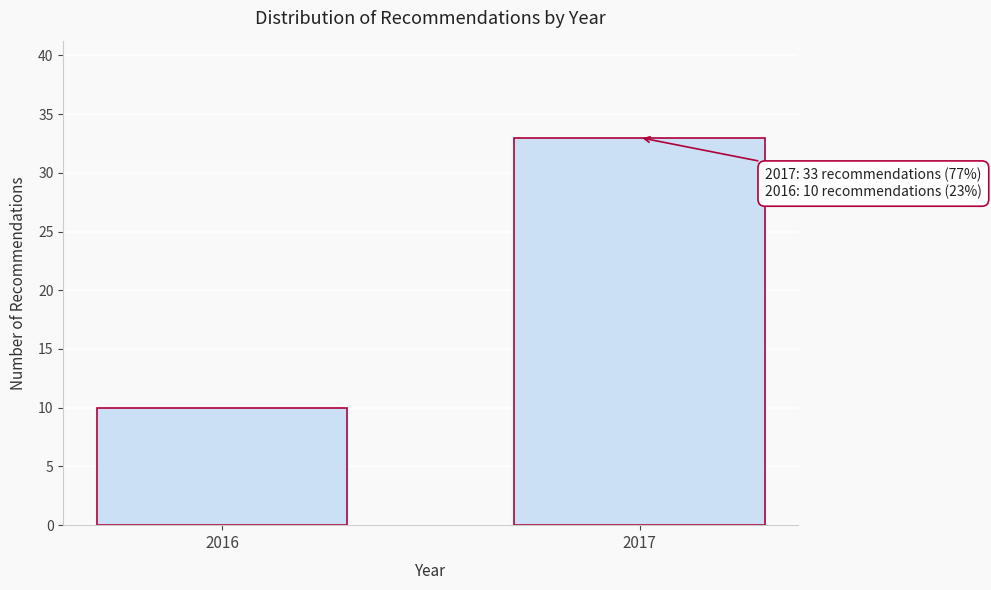

Reading left to right, transcribe all the data shown in this chart.

2016=10	2017=33